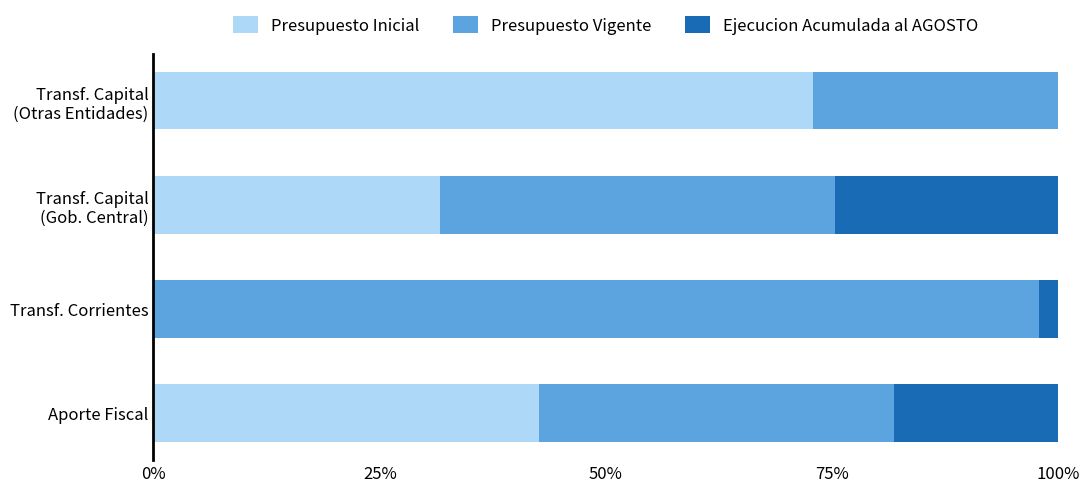

How many distinct data groups are displayed?

3